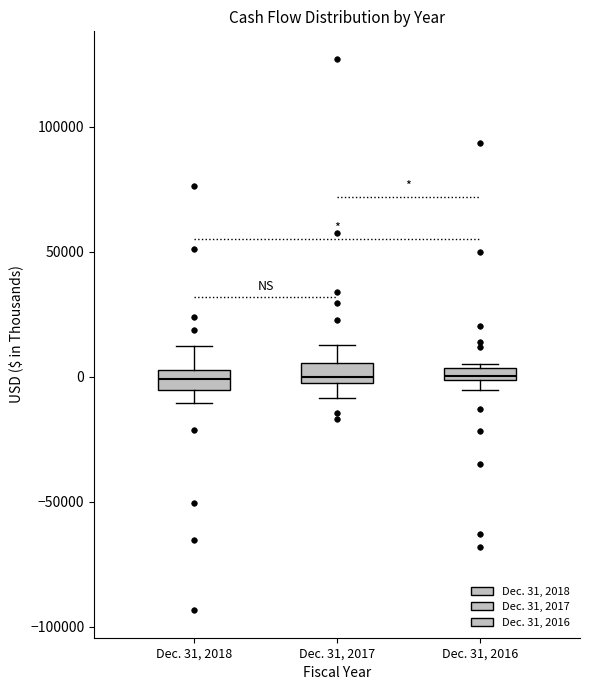

Where is the lower edge of the box for Dec. 31, 2018 on the y-axis? The values are not printed on the chart, so give them approximately, as read against the axis.

-5000